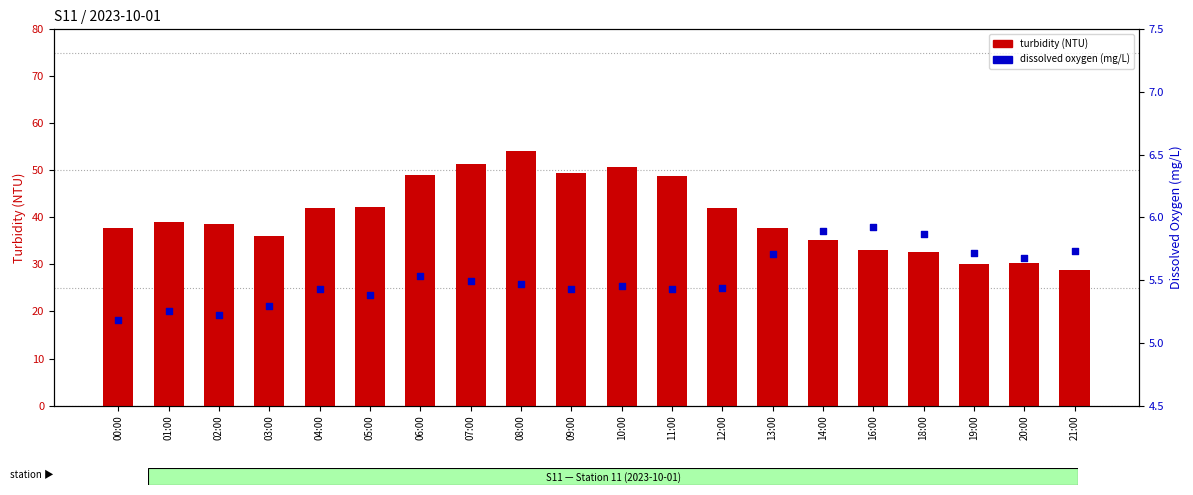

Which series has the widest spread of Y values?

turbidity (NTU)